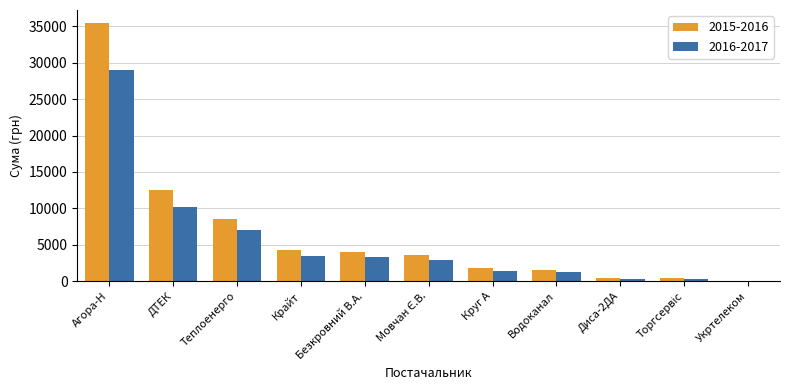

Is it true that 2015-2016 equals 8563.5 at Теплоенерго?

True